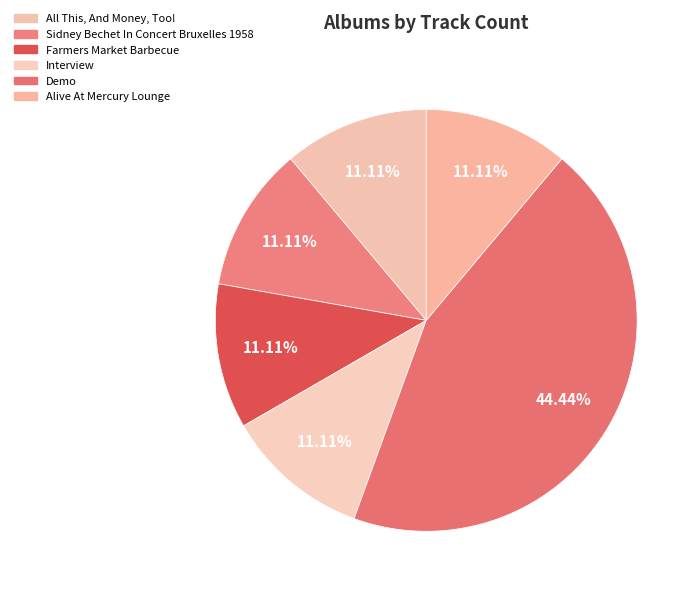

Rank the categories by value from lowest to highest.

All This, And Money, Too!, Sidney Bechet In Concert Bruxelles 1958, Farmers Market Barbecue, Interview, Alive At Mercury Lounge, Demo